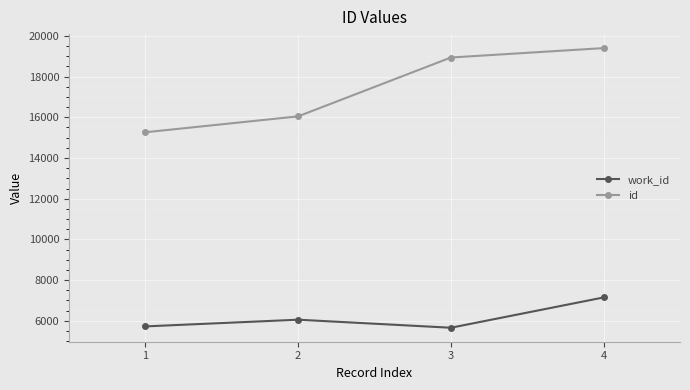

How many data points does each series have?

4